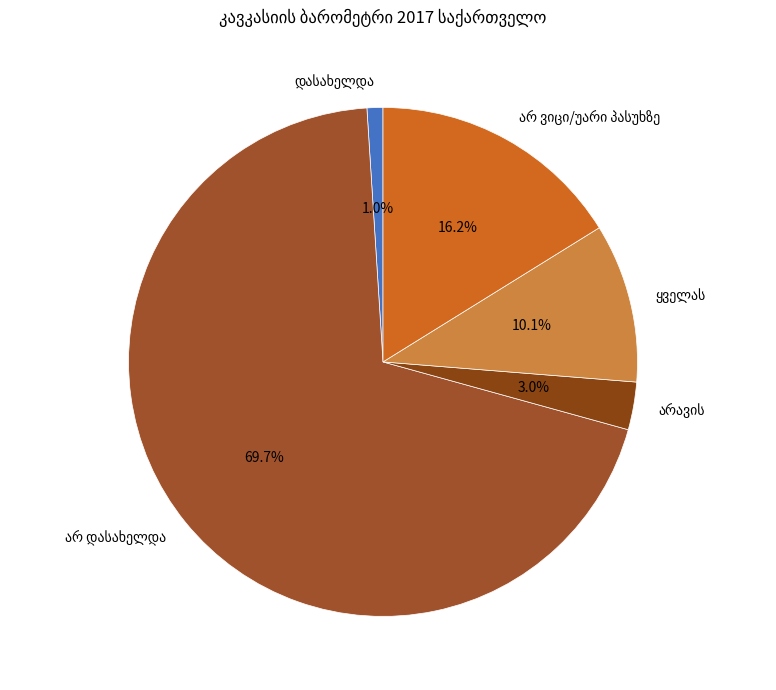

Is there a majority slice in this chart?

Yes